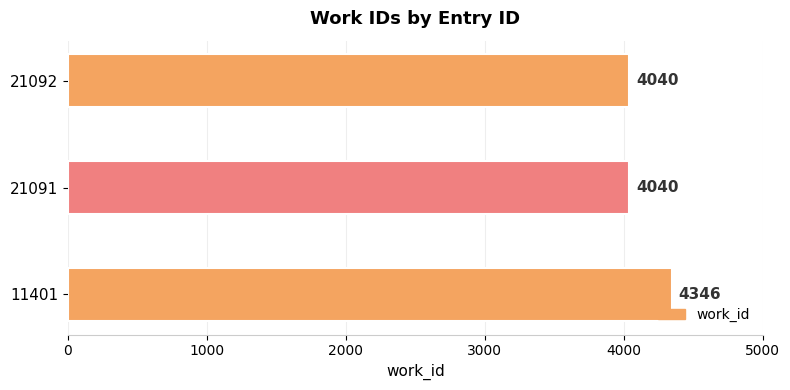

What is the average value?

4142